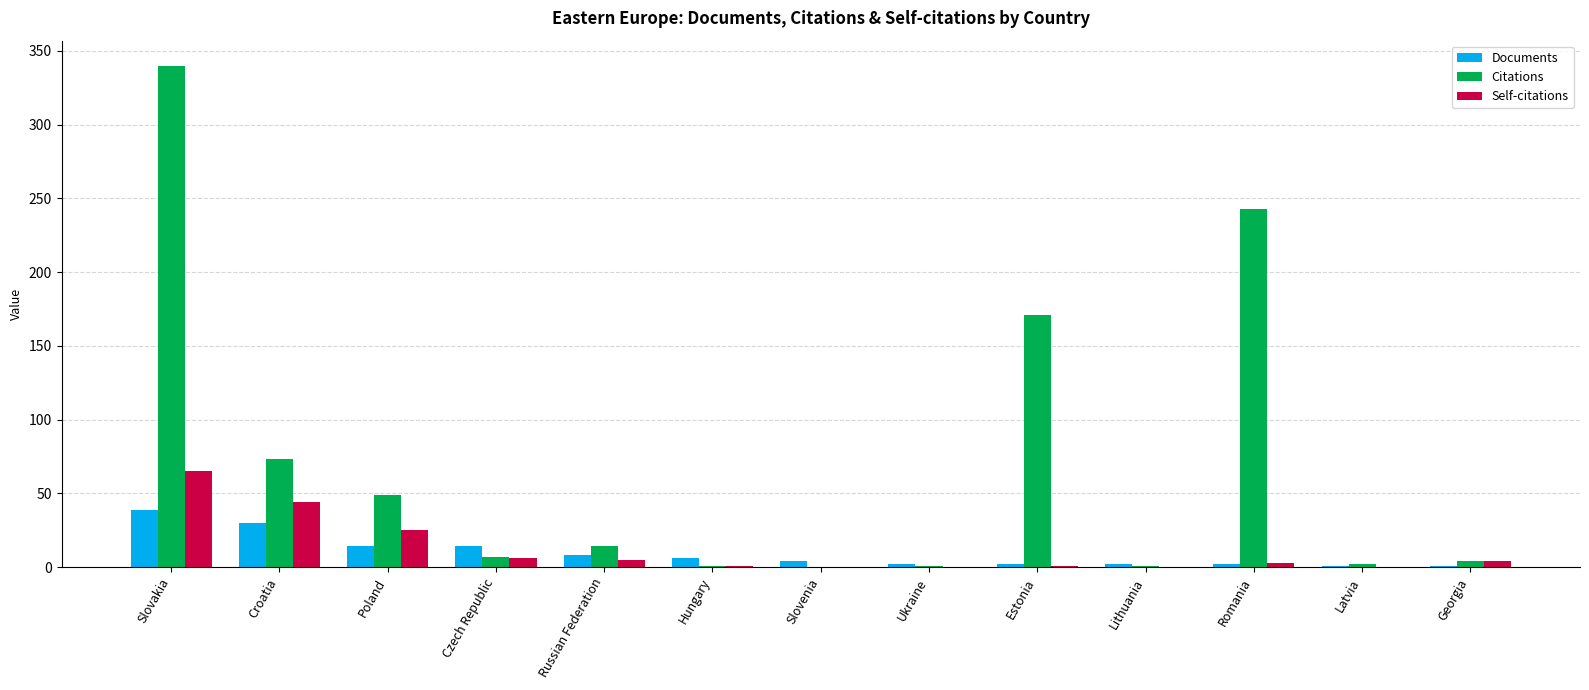

What is the sum of all Documents values?

125